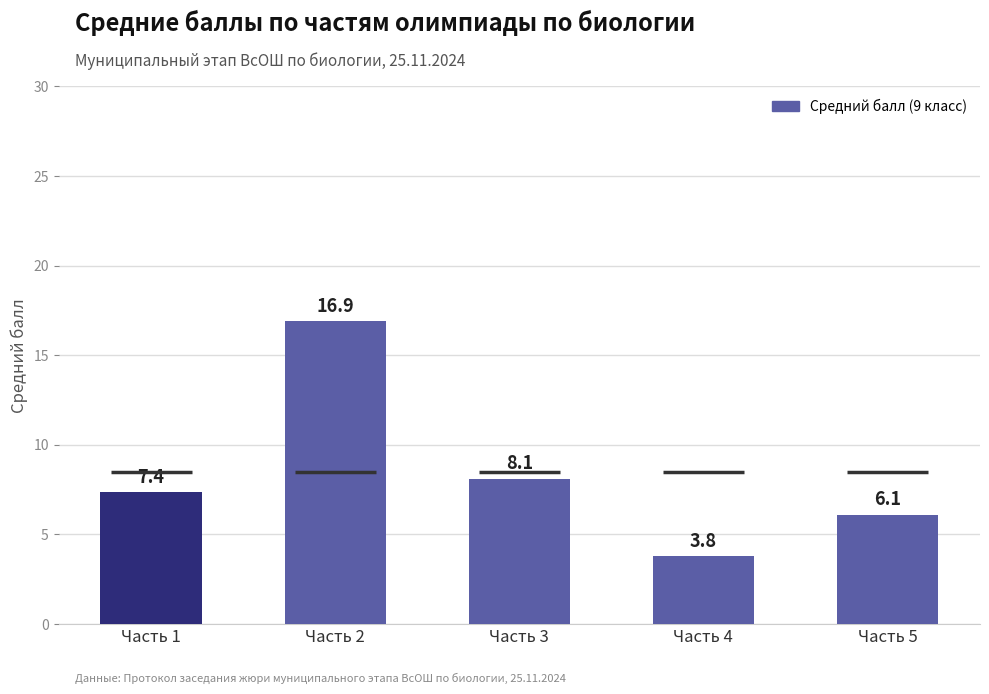

Rank the categories by value from highest to lowest.

Часть 2, Часть 3, Часть 1, Часть 5, Часть 4